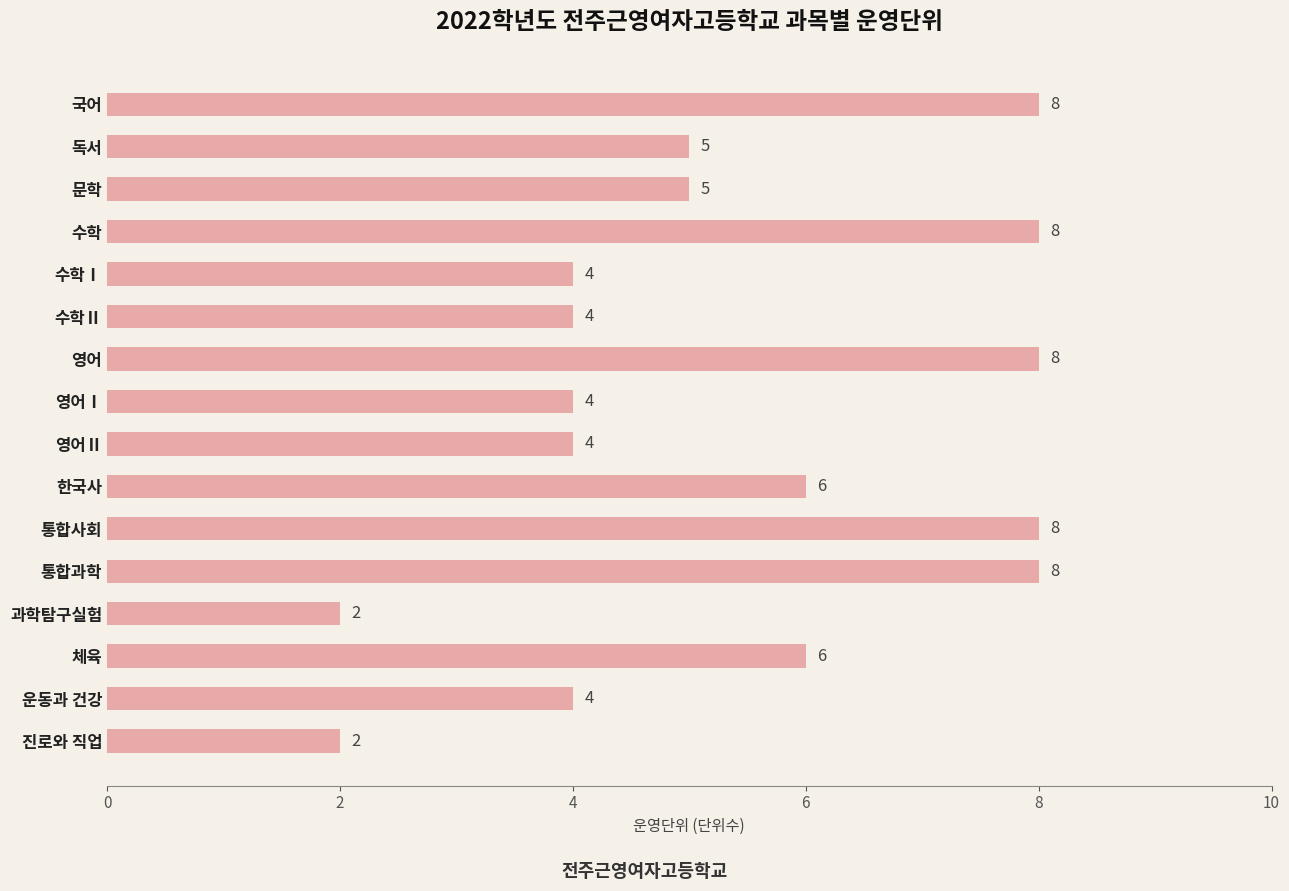

True or false: the data shows 5 at 독서.

True